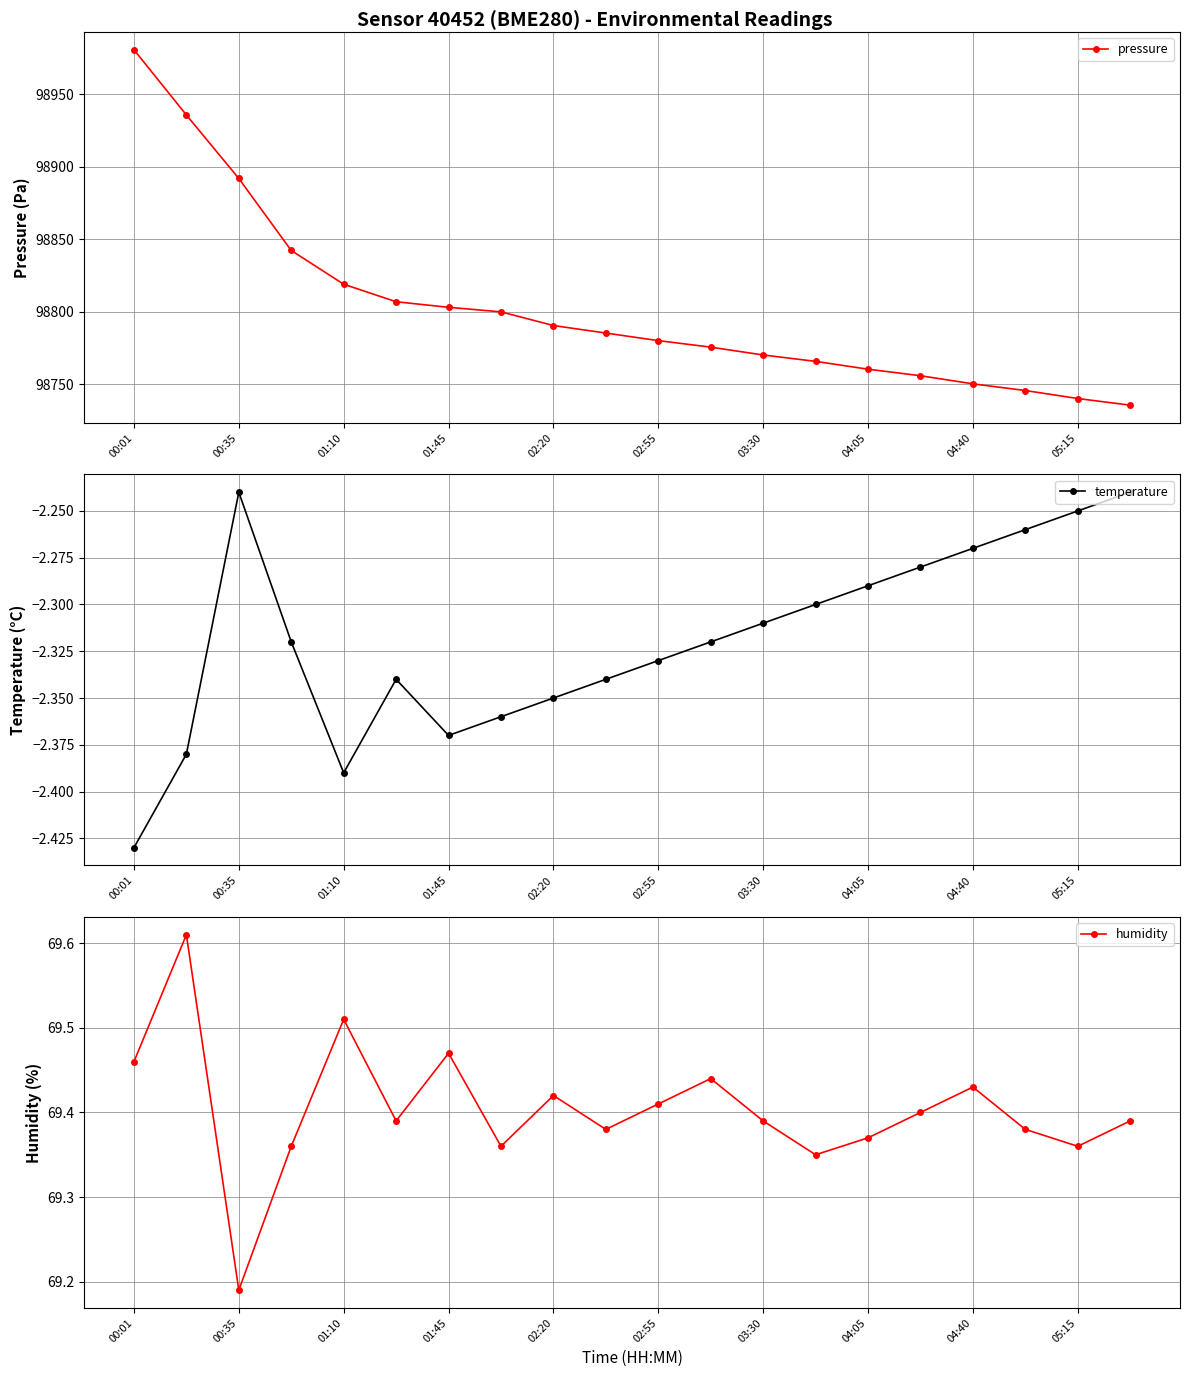

The value of pressure at 04:05 is 158218.1. True or false?

False